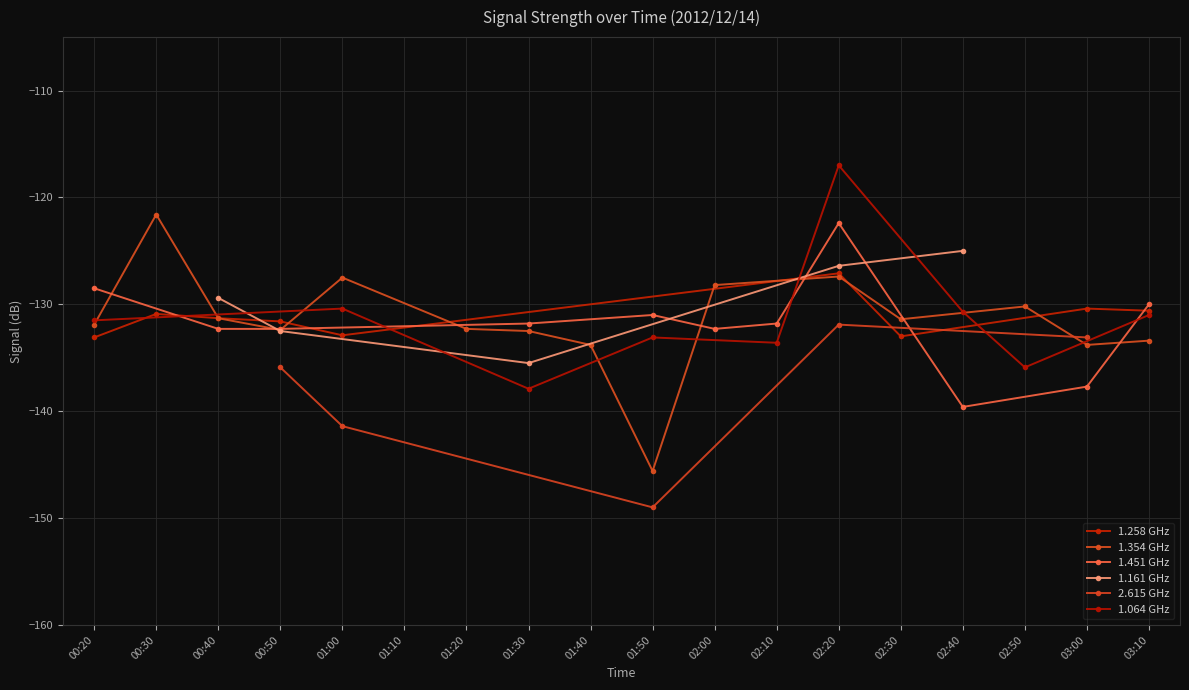

What is the value of the 1.258 GHz point at the 9th from the left?

-130.6